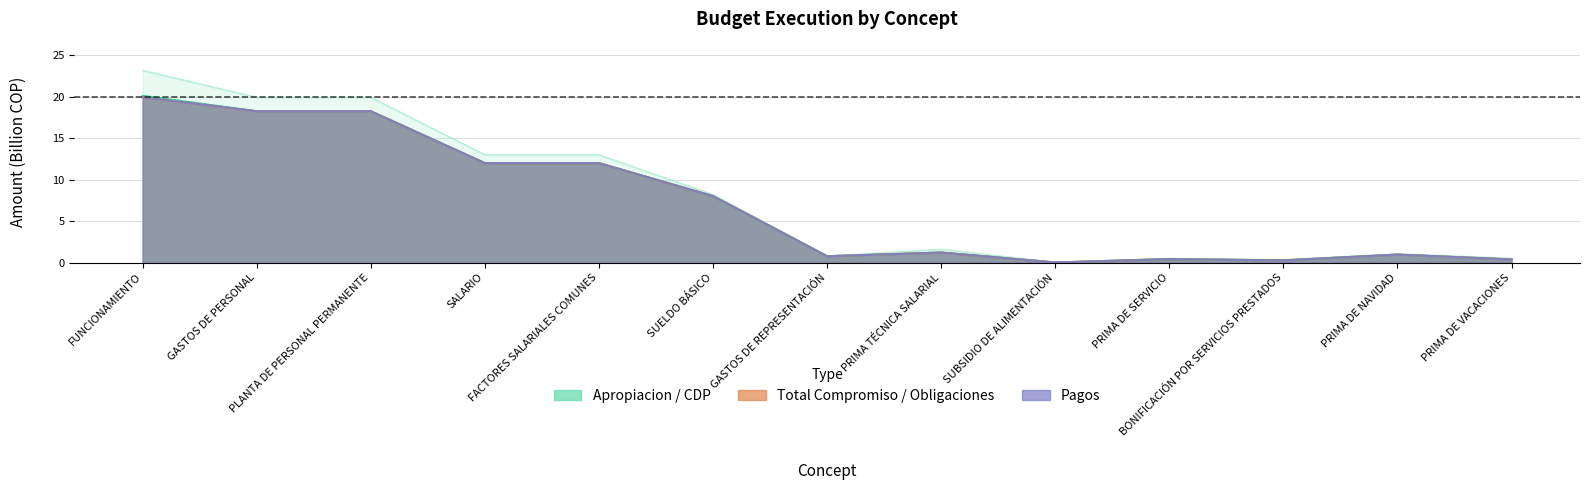

What is the approximate value of TOTAL COMPROMISO at FACTORES SALARIALES COMUNES?

12.0